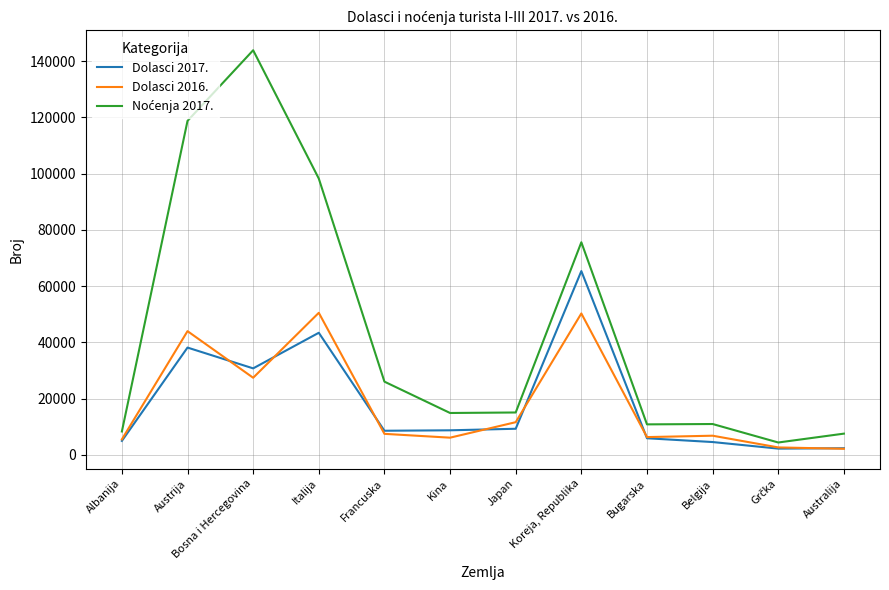

True or false: Dolasci 2017. has a value of 14039 at Japan.

False